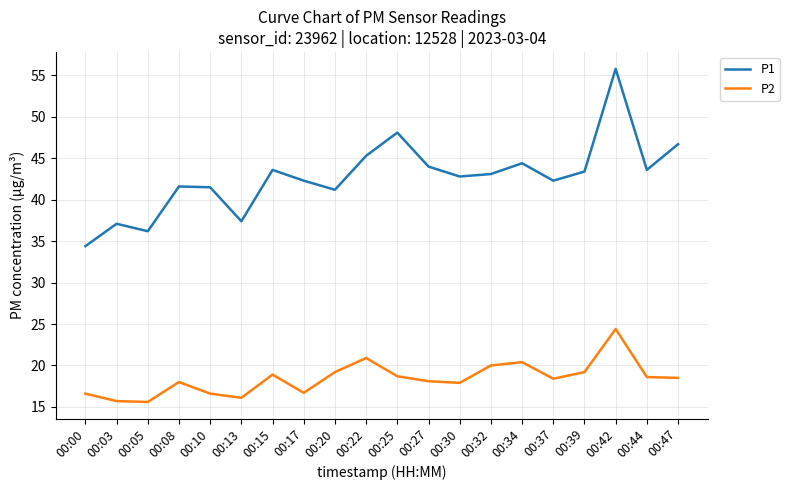

Is this an area chart (filled region under the line)?

No